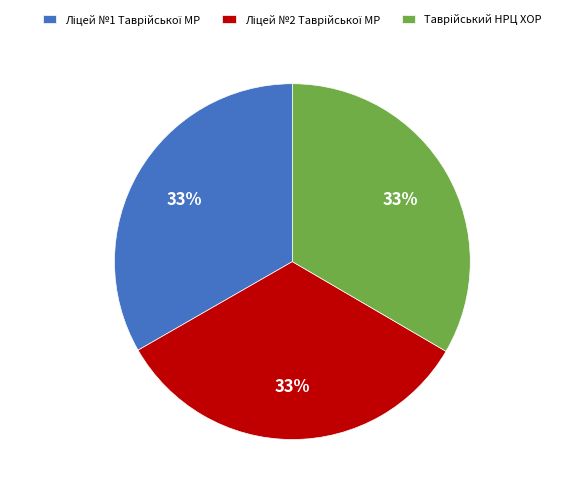

Is there any slice that represents more than half of the pie?

No